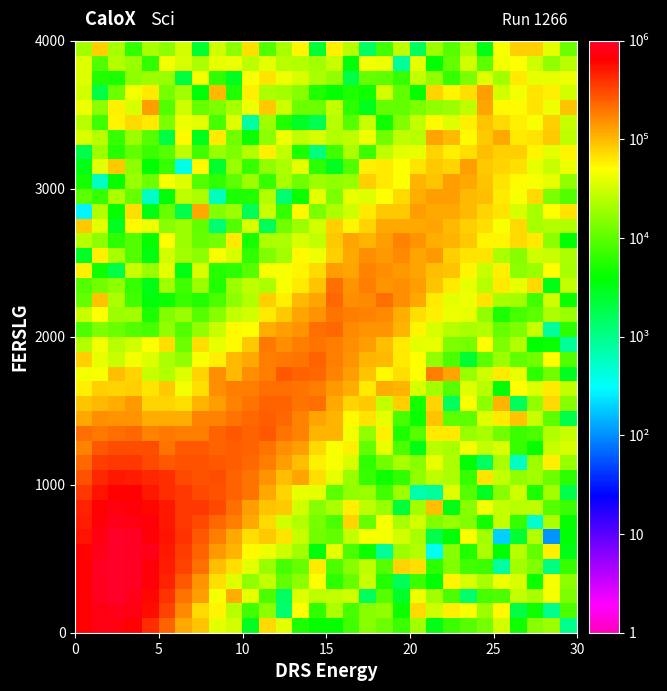

Count the number of data series in this chart.

40